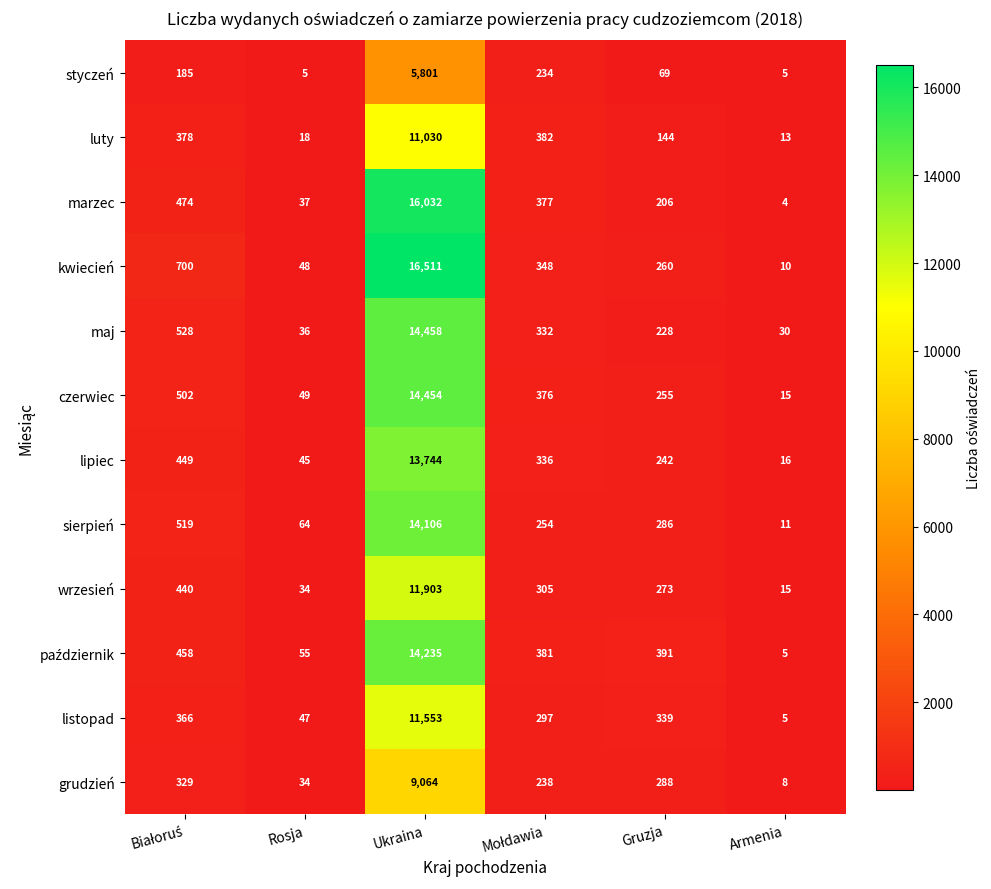

What is the total value across all series at Gruzja?

2981